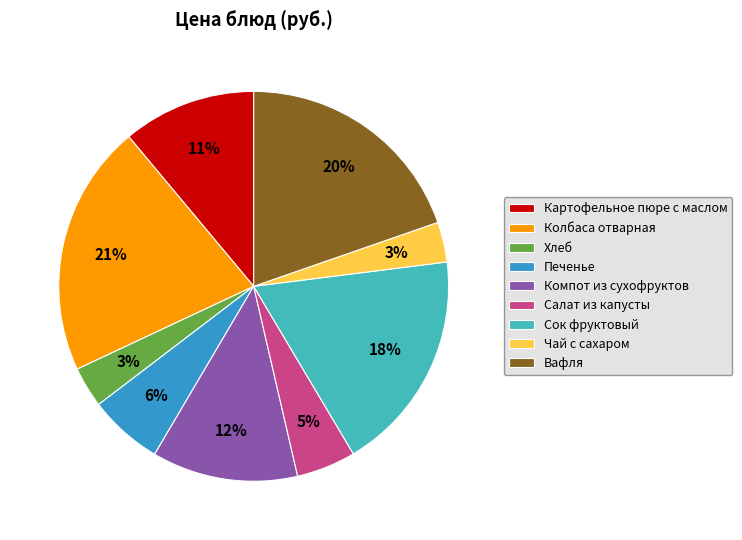

Between Печенье and Хлеб, which is larger?

Печенье